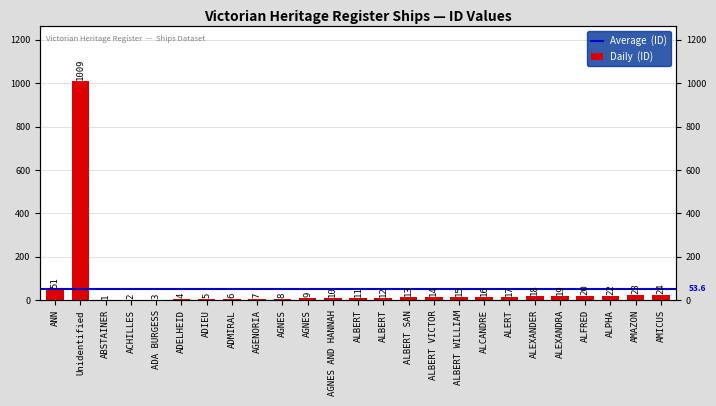

List the labels in order of value, smallest first.

ABSTAINER, ACHILLES, ADA BURGESS, ADELHEID, ADIEU, ADMIRAL, AGENORIA, AGNES, AGNES, AGNES AND HANNAH, ALBERT, ALBERT, ALBERT SAN, ALBERT VICTOR, ALBERT WILLIAM, ALCANDRE, ALERT, ALEXANDER, ALEXANDRA, ALFRED, ALPHA, AMAZON, AMICUS, ANN, Unidentified